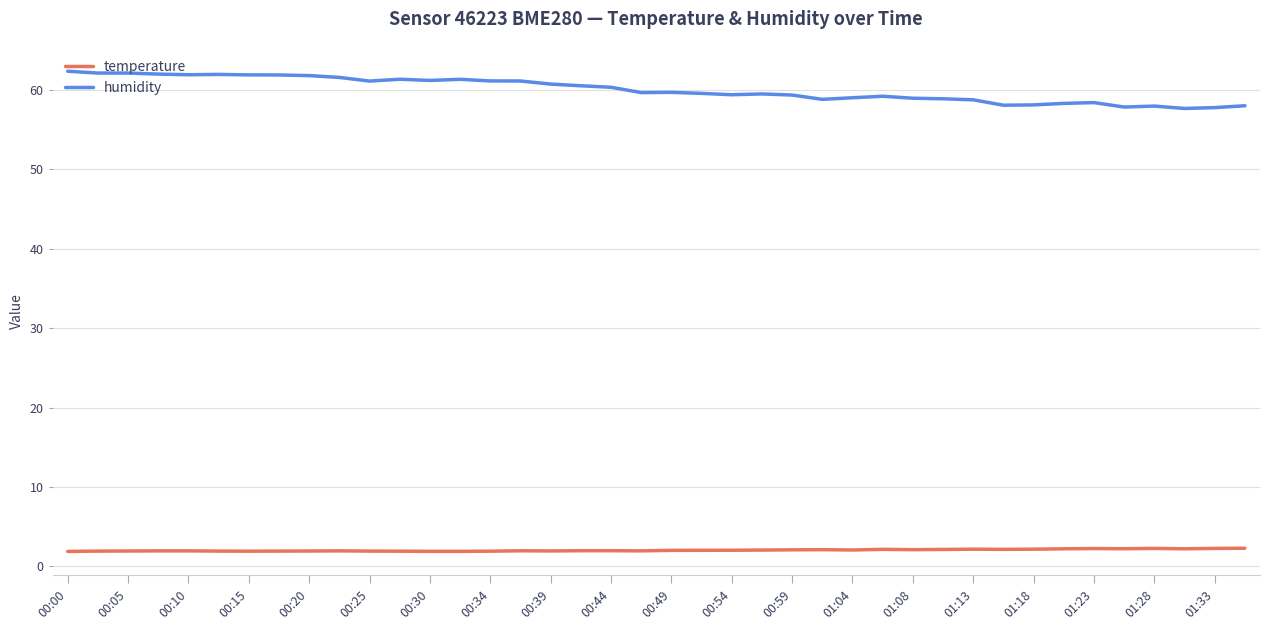

What is the sum of all humidity values?

2401.6